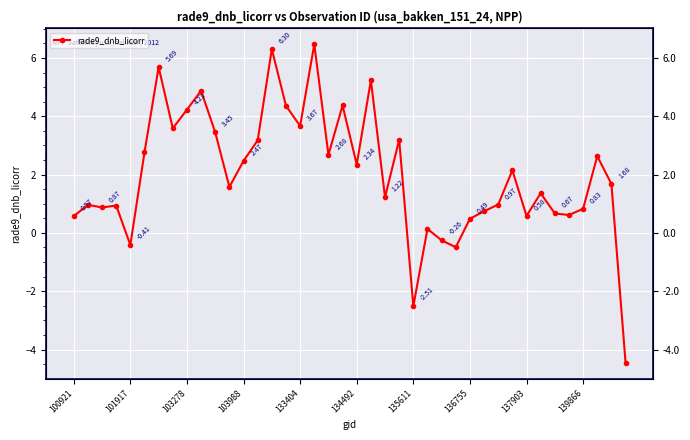

What is the minimum value shown in the chart?

-4.5